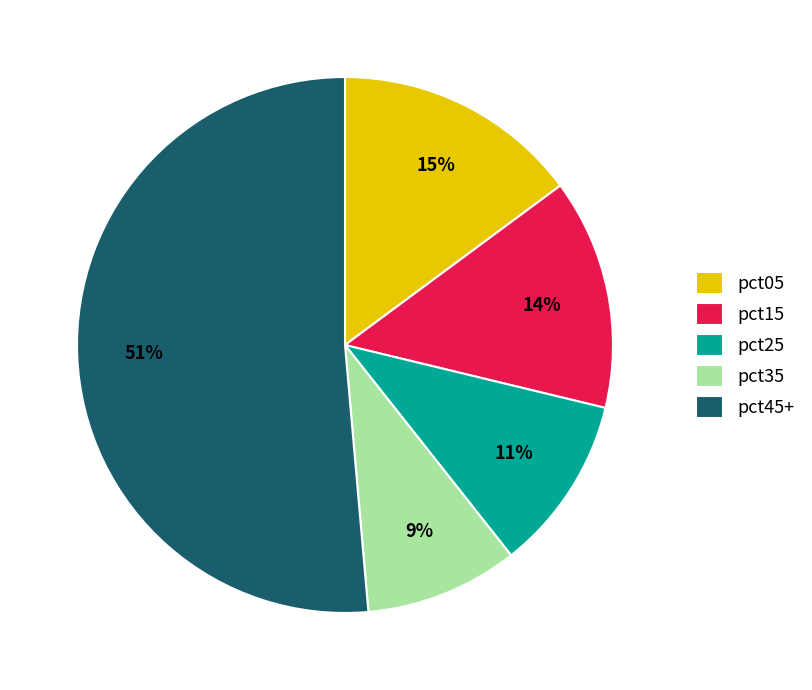

Is it true that pct25 is 11% of the pie?

True